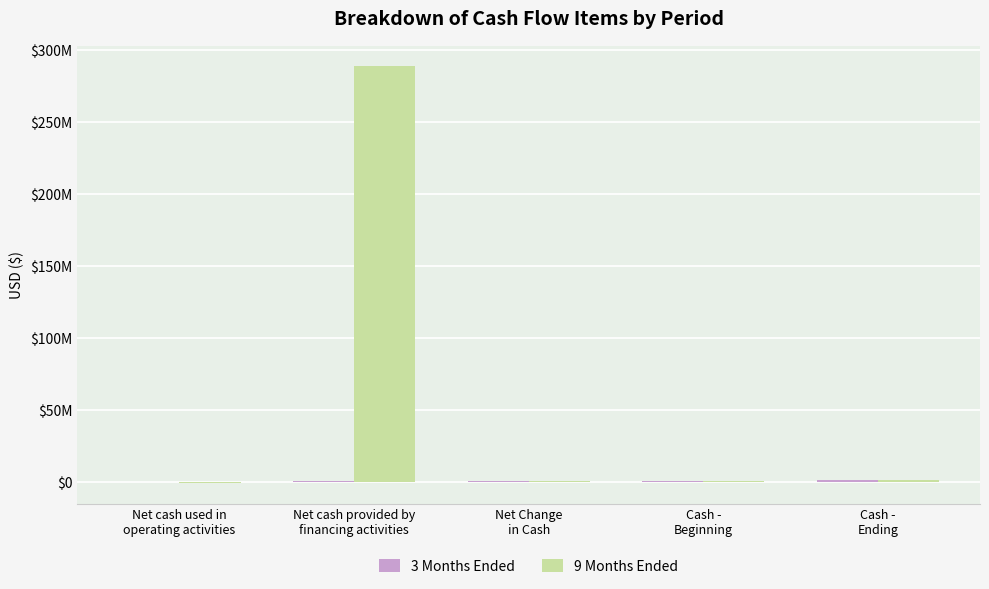

What is the value of the 3 Months Ended bar at the 3rd from the left?

172854